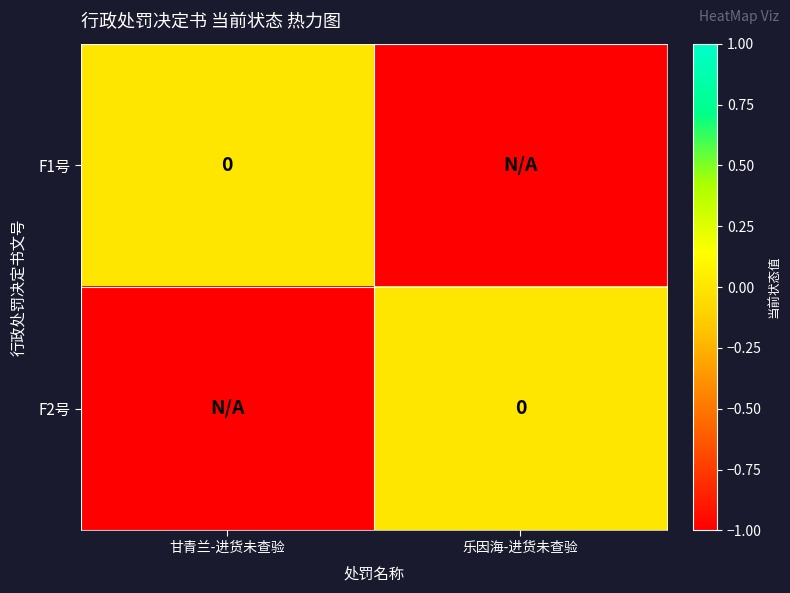

List the labels in order of F2号 value, largest first.

乐因海-进货未查验, 甘青兰-进货未查验